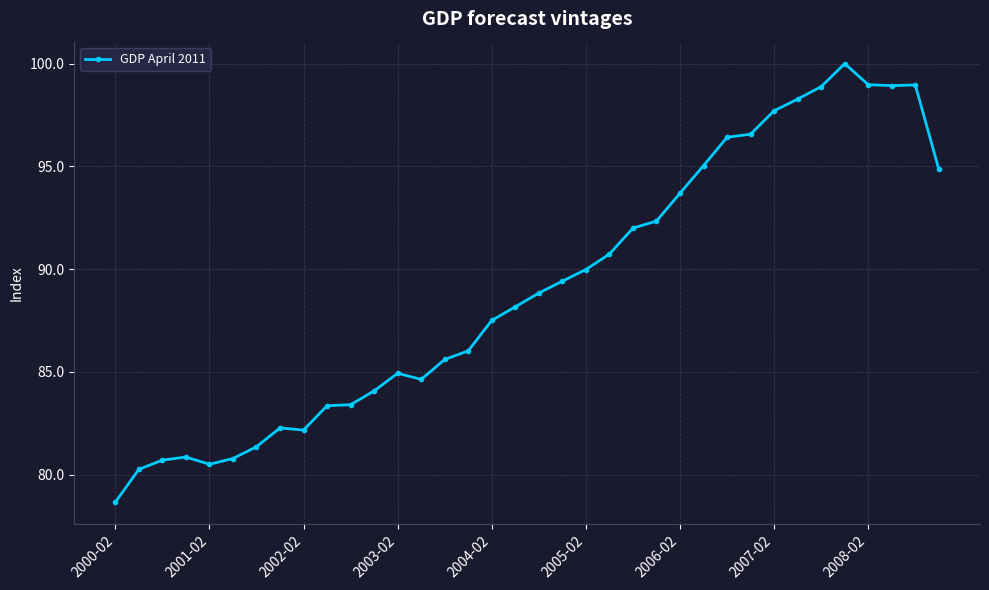

What is the sum of all values?

3206.9